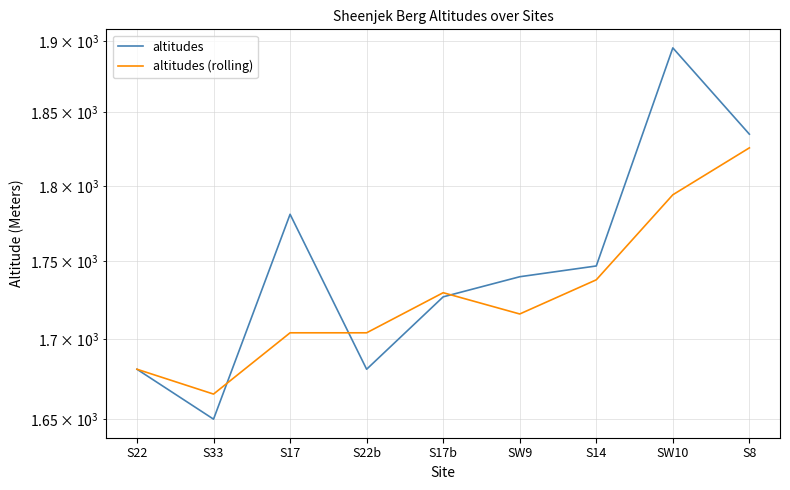

Reading left to right, transcribe all the data shown in this chart.

altitudes: S22=1681.0	S33=1650.0	S17=1781.0	S22b=1681.0	S17b=1727.0	SW9=1740.0	S14=1747.0	SW10=1895.0	S8=1835.0
altitudes (rolling): S22=1681.0	S33=1665.5	S17=1704.0	S22b=1704.0	S17b=1729.7	SW9=1716.0	S14=1738.0	SW10=1794.0	S8=1825.7